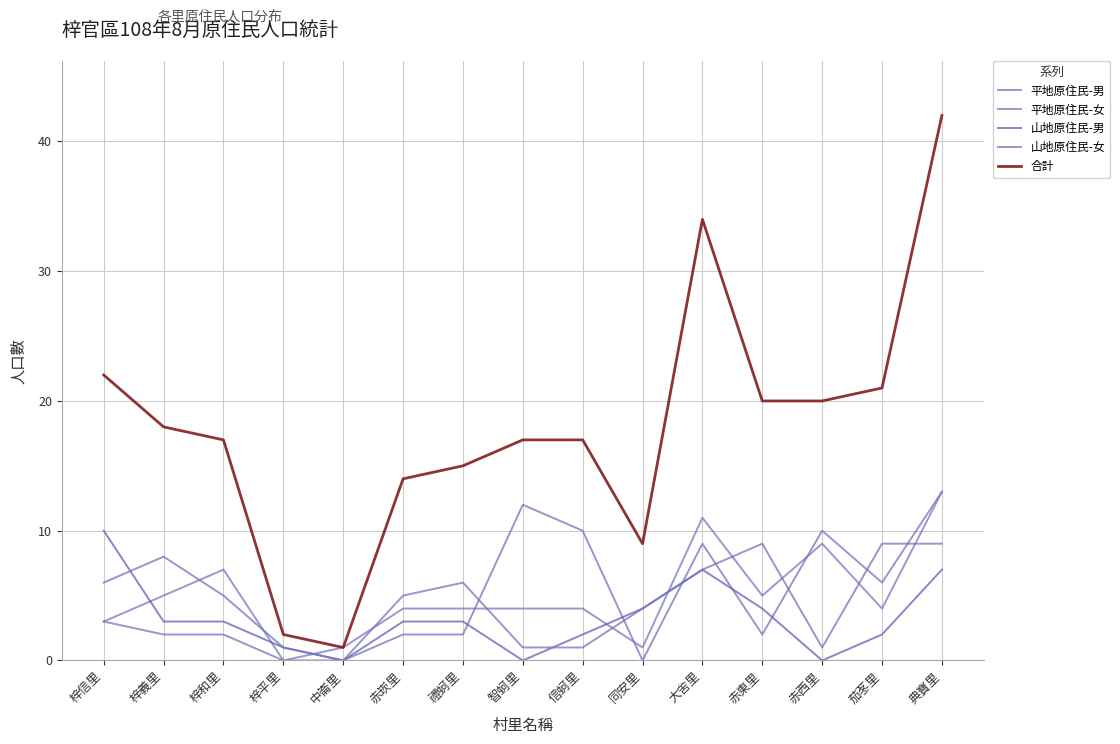

Reading left to right, list all the values displayed in this chart.

平地原住民-男: 3	2	2	0	0	2	2	12	10	0	9	2	10	6	13
平地原住民-女: 3	5	7	0	1	4	4	4	4	1	11	5	9	4	13
山地原住民-男: 10	3	3	1	0	3	3	0	2	4	7	4	0	2	7
山地原住民-女: 6	8	5	1	0	5	6	1	1	4	7	9	1	9	9
合計: 22	18	17	2	1	14	15	17	17	9	34	20	20	21	42